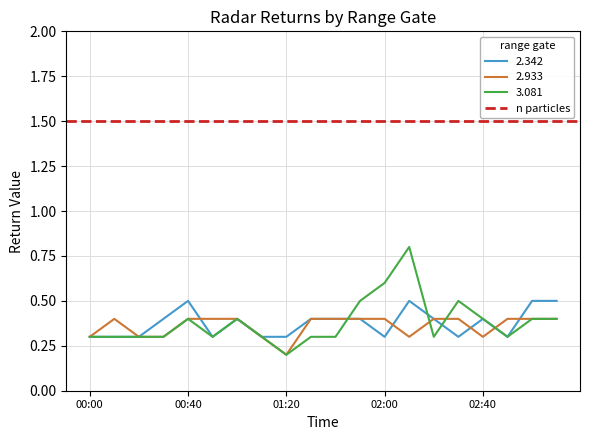

At which category is the sum across all series the highest?

02:10